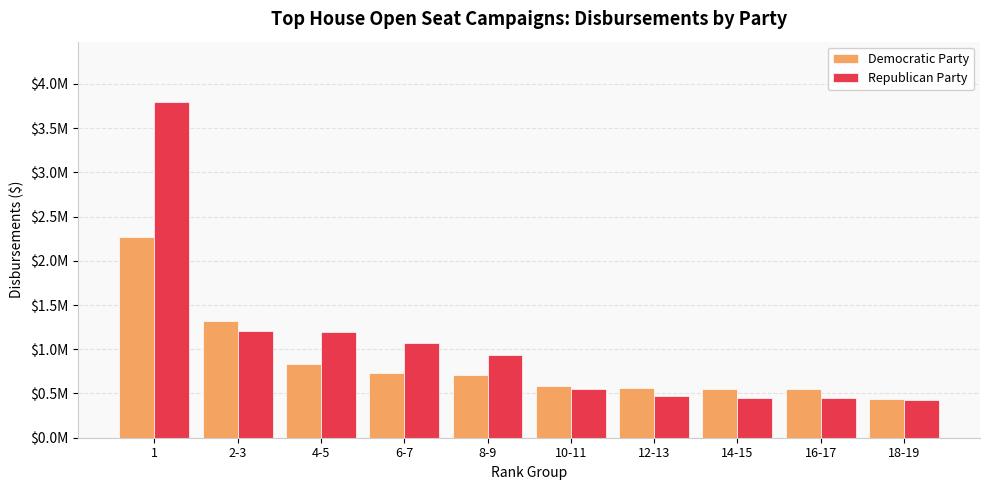

What position from the left is 14-15?

8